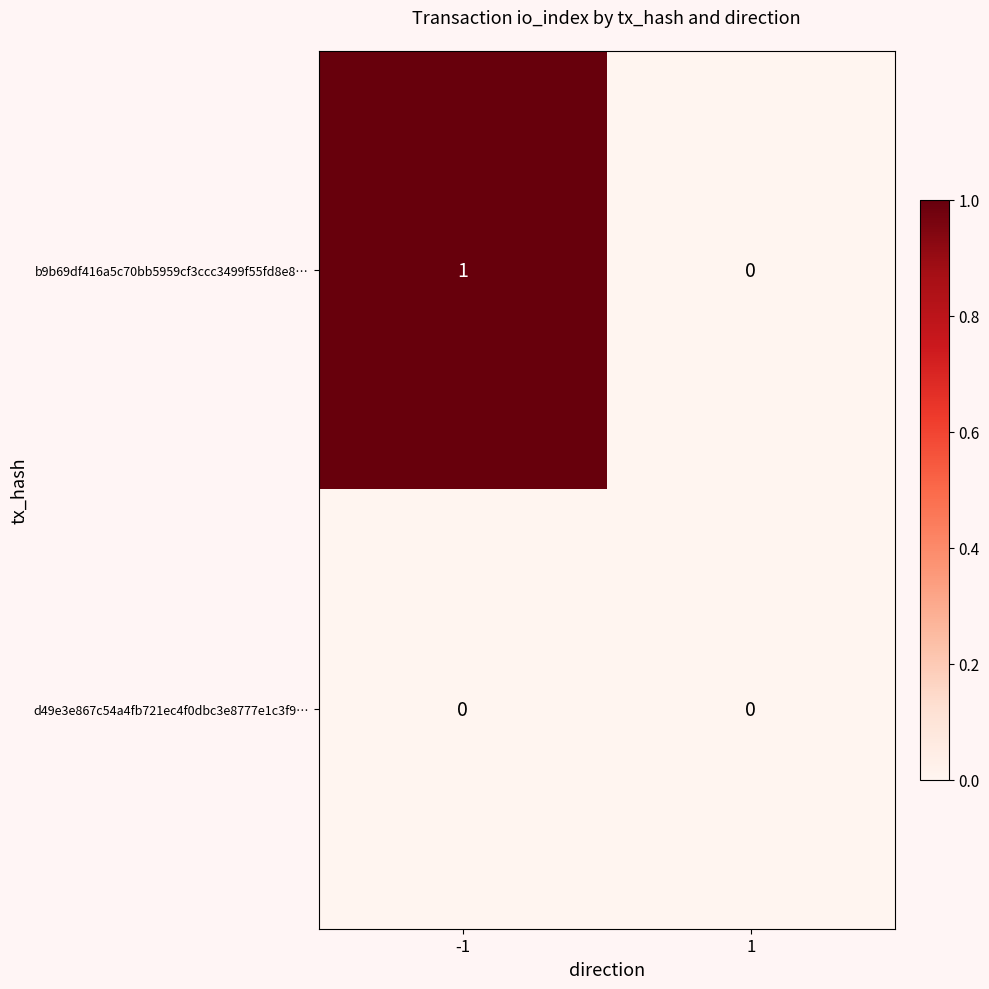

At which category does the chart reach its peak across all series?

-1